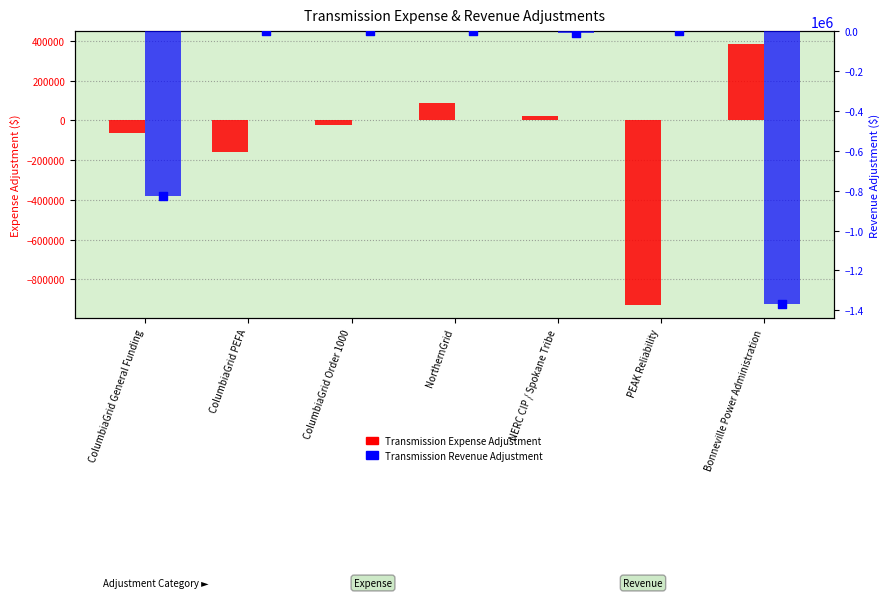

Which series has the largest total across all categories?

Transmission Expense Adjustment